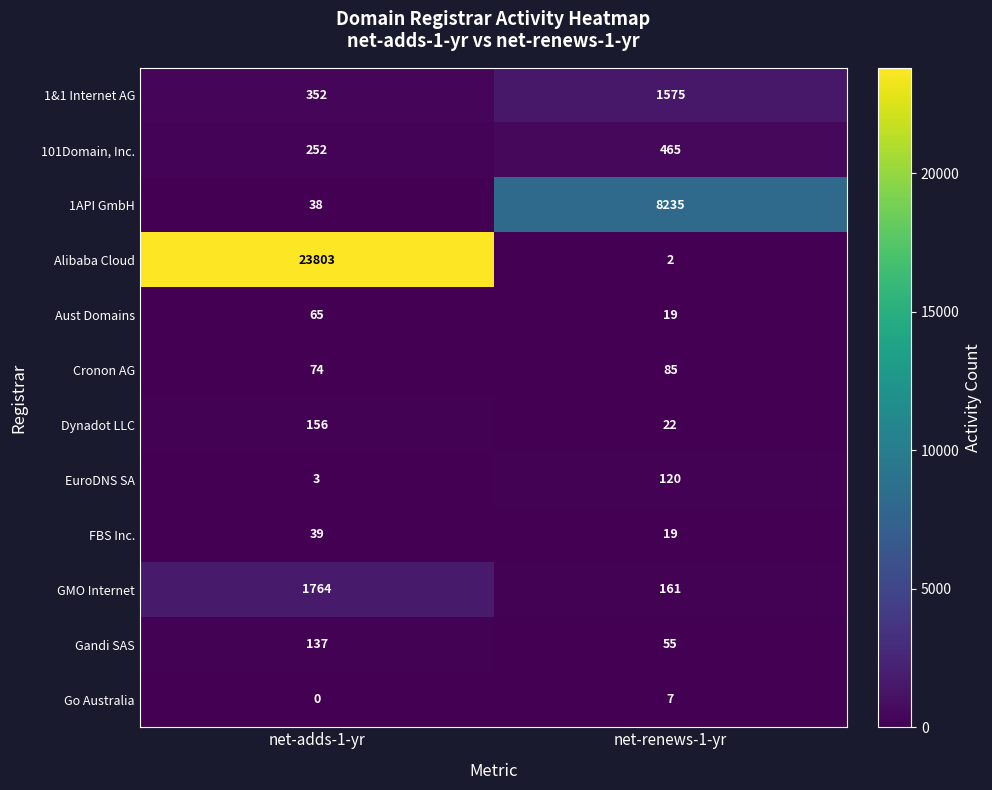

What is the sum of all 1API GmbH values?

8273